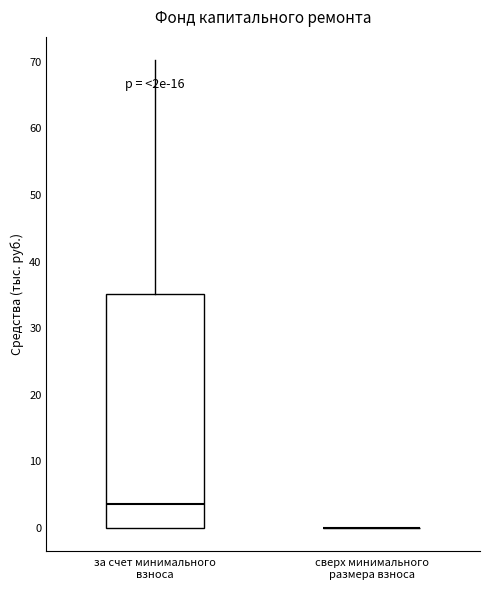

Reading left to right, transcribe this box plot: for each box, give where its median line is, the range the box spans, and where its two whiskers end, as read against the y-axis. The values are not printed on the chart, so give them approximately, as read against the axis.

за счет минимального взноса: median 4, box 0 to 35, whiskers 0 to 70
сверх минимального размера взноса: box collapsed to a line at 0, whiskers 0 to 0